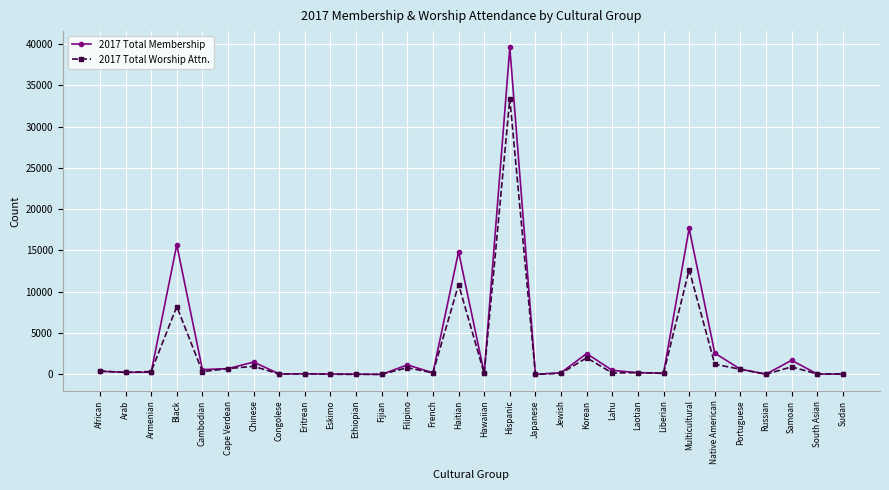

Rank the series by their maximum value, from lowest to highest.

2017 Total Worship Attn., 2017 Total Membership